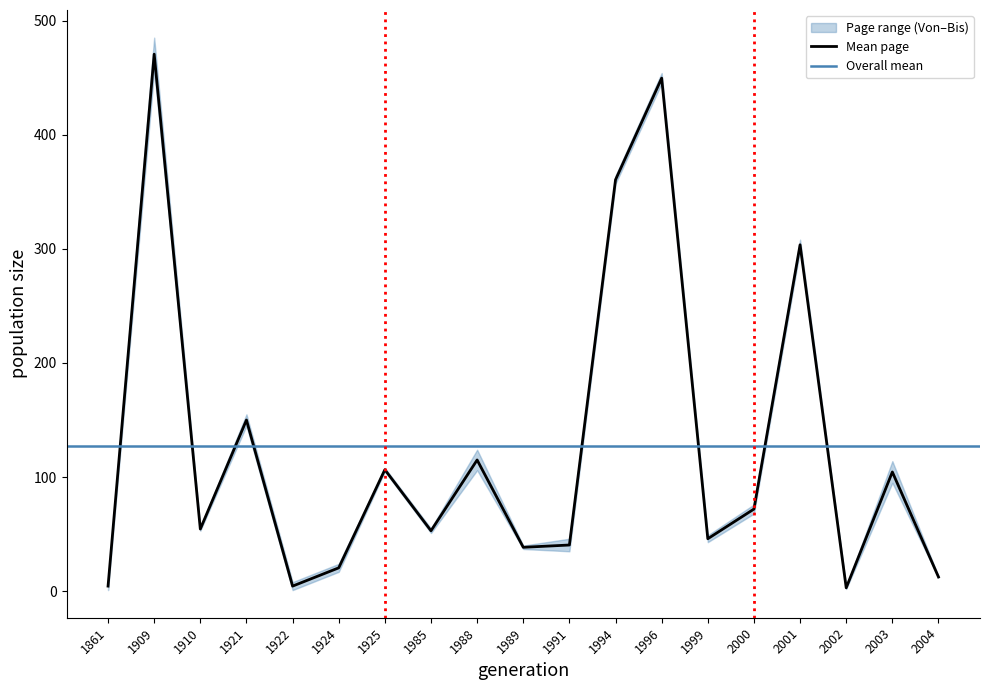

List the labels in order of value, largest first.

1909, 1996, 1994, 2001, 1921, 1988, 1925, 2003, 2000, 1910, 1985, 1999, 1991, 1989, 1924, 2004, 1861, 1922, 2002